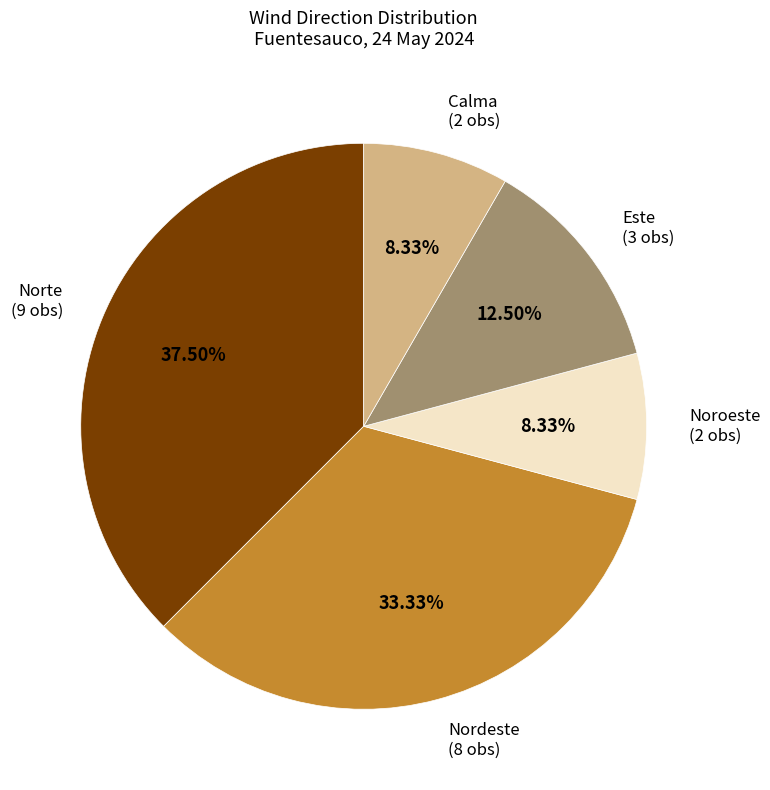

Combined, do Nordeste and Norte account for over 50%?

Yes